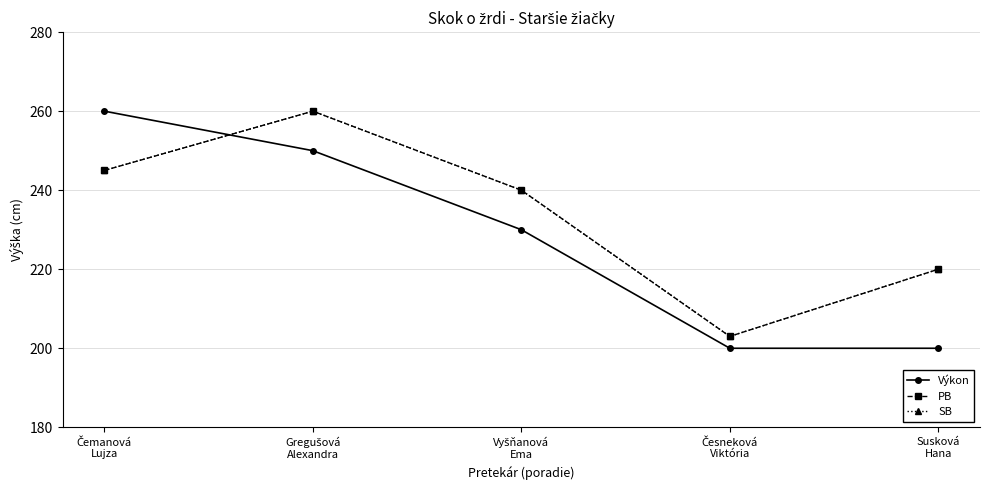

How many interior local peaks does the SB series have?

1